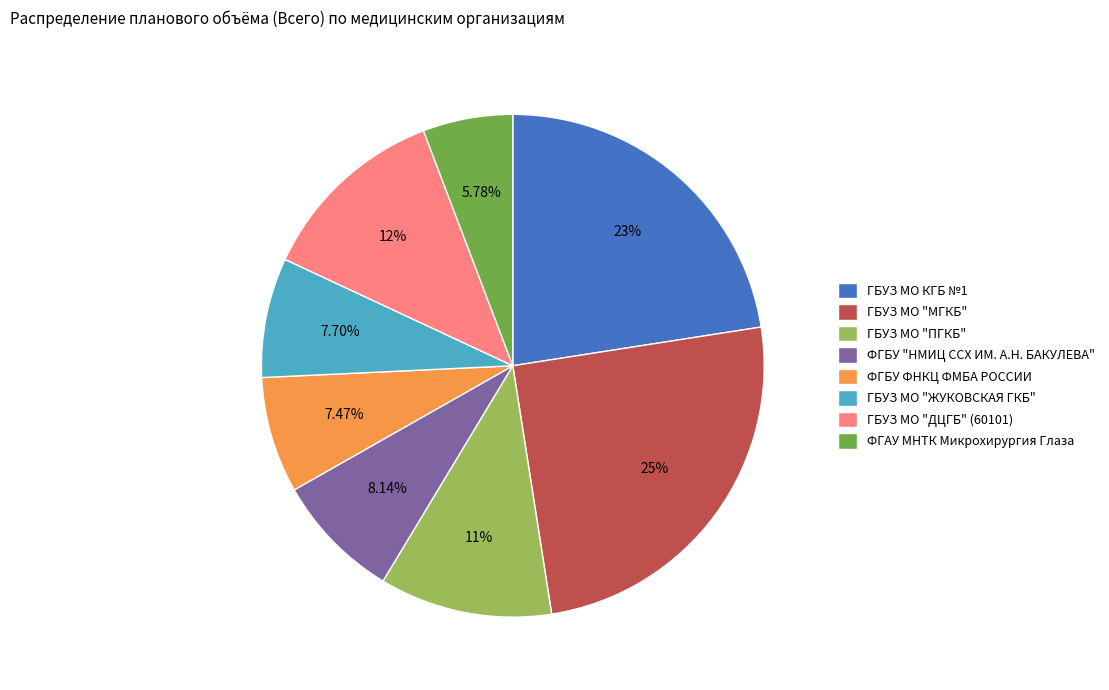

To the nearest percent, what is the combined percentage of ФГБУ ФНКЦ ФМБА РОССИИ and ГБУЗ МО "ДЦГБ" (60101)?

20%